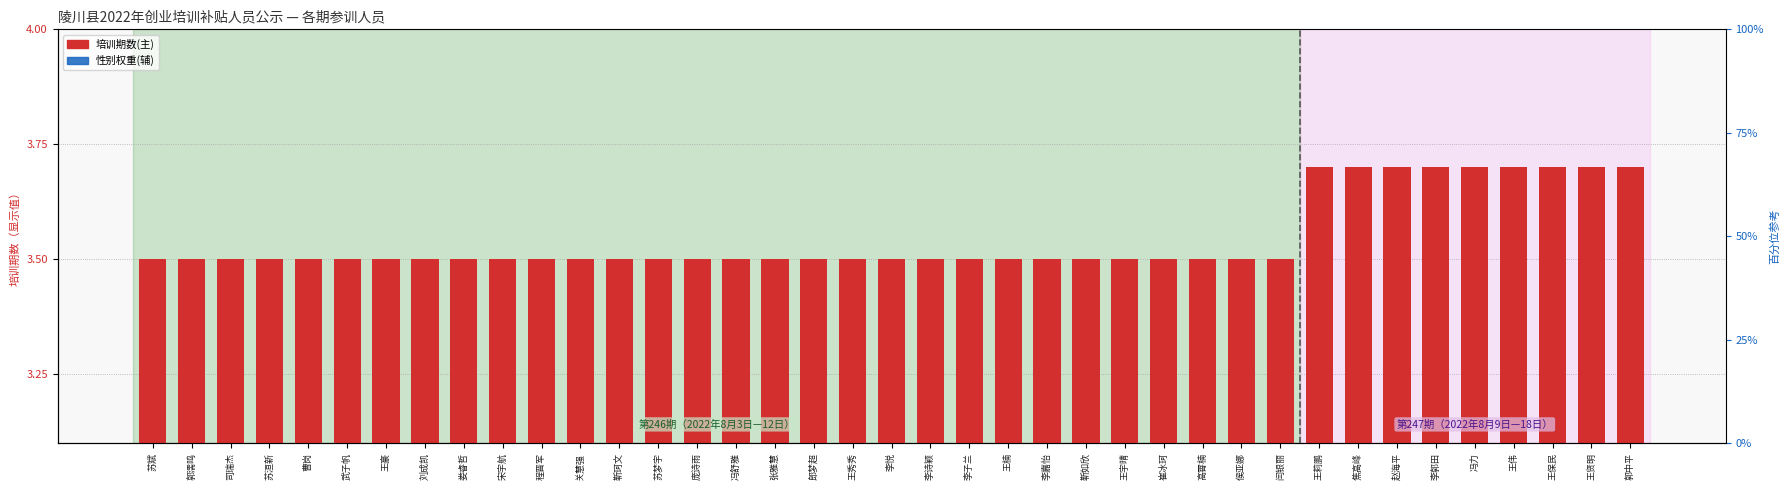

Reading left to right, transcribe all the data shown in this chart.

培训期数(主): 苏斌=3.5	郭濡鸣=3.5	司瑞杰=3.5	苏洹新=3.5	曹岗=3.5	武子帆=3.5	王豪=3.5	刘成凯=3.5	娄睿哲=3.5	宋宇航=3.5	程晋军=3.5	关慧强=3.5	靳珂文=3.5	苏梦宇=3.5	庞诗雨=3.5	冯舒雅=3.5	张雅慧=3.5	郎梦超=3.5	王秀秀=3.5	李悦=3.5	李诗颖=3.5	李子兰=3.5	王楠=3.5	李嘉怡=3.5	靳如欣=3.5	王宇晴=3.5	崔冰珂=3.5	高霄楠=3.5	侯亚娜=3.5	闫银丽=3.5	王莉鹏=3.7	焦高峰=3.7	赵海平=3.7	李郭田=3.7	冯力=3.7	王伟=3.7	王保民=3.7	王贤明=3.7	郭中平=3.7
性别权重(辅): 苏斌=0.2	郭濡鸣=0.2	司瑞杰=0.2	苏洹新=0.2	曹岗=0.2	武子帆=0.2	王豪=0.2	刘成凯=0.2	娄睿哲=0.2	宋宇航=0.2	程晋军=0.2	关慧强=0.2	靳珂文=0.2	苏梦宇=0.2	庞诗雨=0.1	冯舒雅=0.1	张雅慧=0.1	郎梦超=0.1	王秀秀=0.1	李悦=0.1	李诗颖=0.1	李子兰=0.1	王楠=0.1	李嘉怡=0.1	靳如欣=0.1	王宇晴=0.1	崔冰珂=0.1	高霄楠=0.1	侯亚娜=0.1	闫银丽=0.1	王莉鹏=0.2	焦高峰=0.2	赵海平=0.2	李郭田=0.2	冯力=0.2	王伟=0.2	王保民=0.2	王贤明=0.2	郭中平=0.2